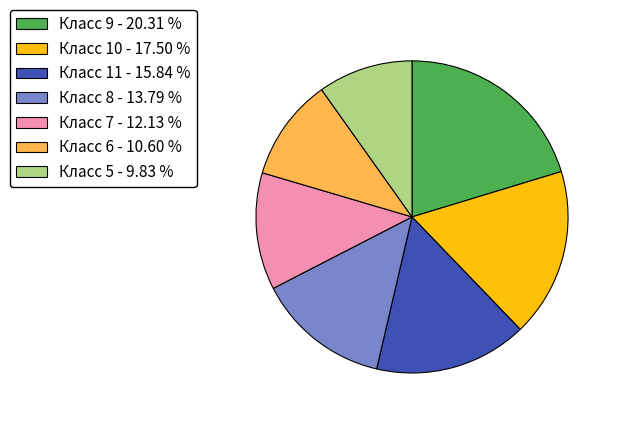

Rank the categories by value from lowest to highest.

Класс 5 - 9.83 %, Класс 6 - 10.60 %, Класс 7 - 12.13 %, Класс 8 - 13.79 %, Класс 11 - 15.84 %, Класс 10 - 17.50 %, Класс 9 - 20.31 %